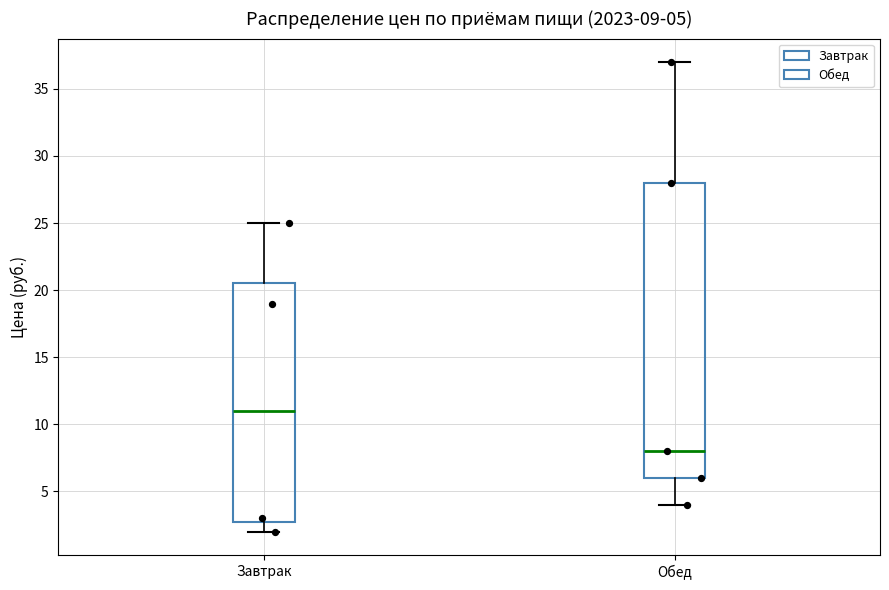

Which box's median line is the lowest?

Обед